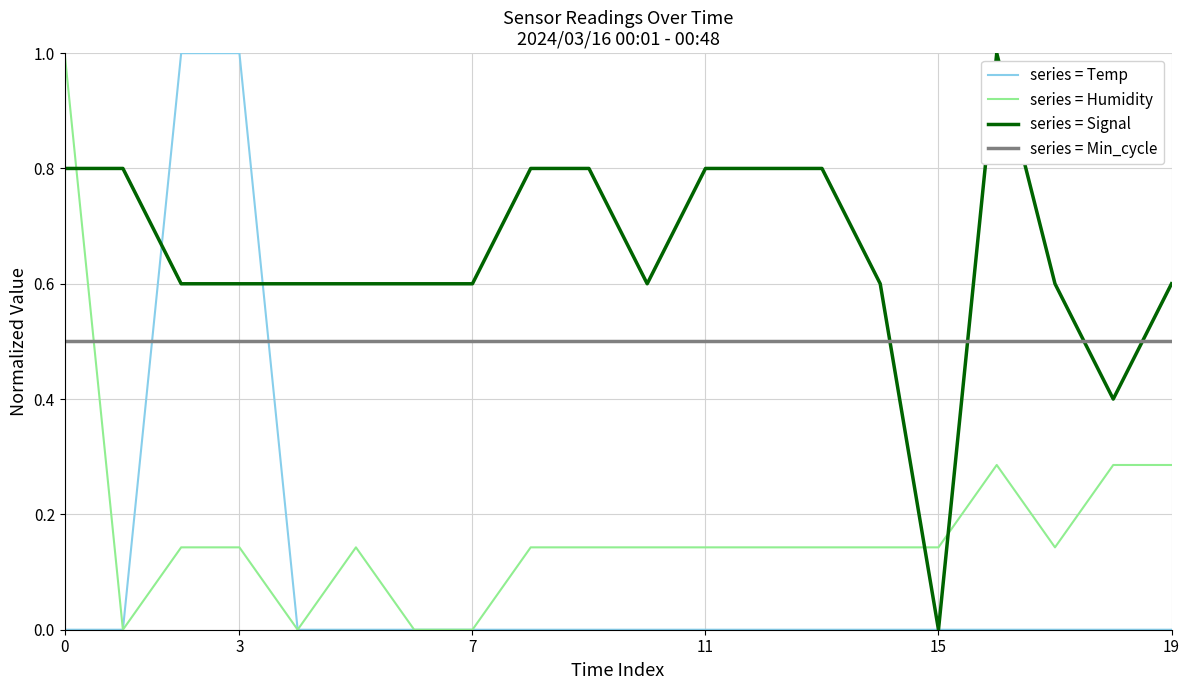

Count the series = Humidity values in the range 0 to 1.

20